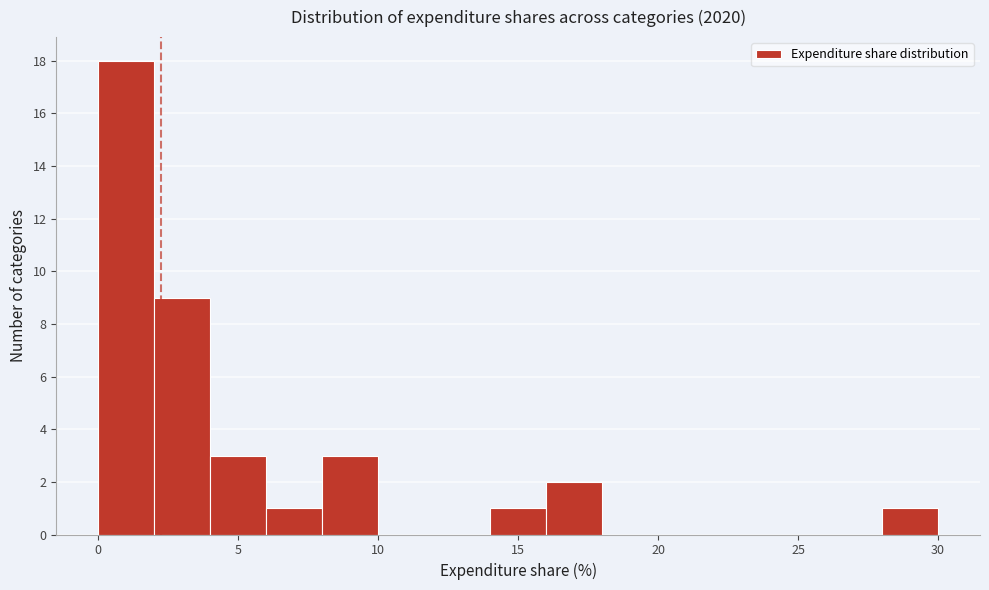

Reading left to right, list every bar in this chart as the range it spans on the x-axis followed by its height. The values are not printed on the chart, so give them approximately, as read against the axis.

0 to 2: 18
2 to 4: 9
4 to 6: 3
6 to 8: 1
8 to 10: 3
10 to 12: 0
12 to 14: 0
14 to 16: 1
16 to 18: 2
18 to 20: 0
20 to 22: 0
22 to 24: 0
24 to 26: 0
26 to 28: 0
28 to 30: 1